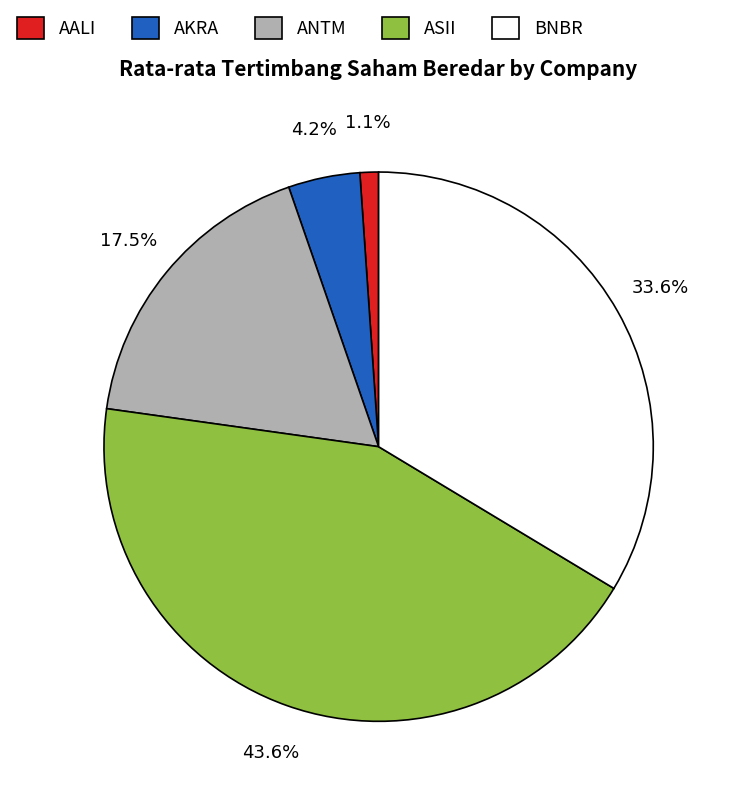

How many slices are in this pie chart?

5